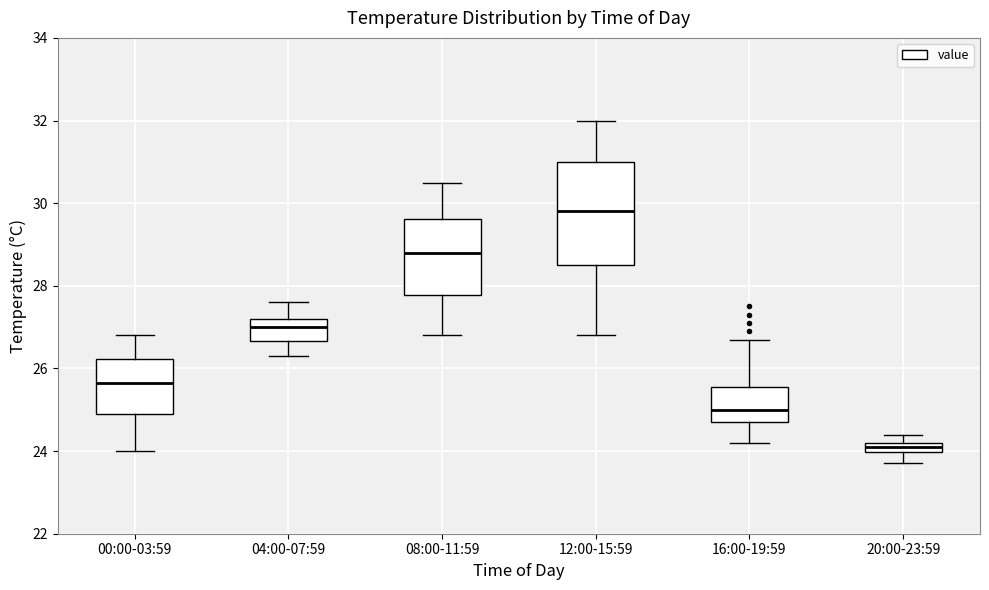

Which box is the tallest, from its lower edge to its upper edge?

12:00-15:59